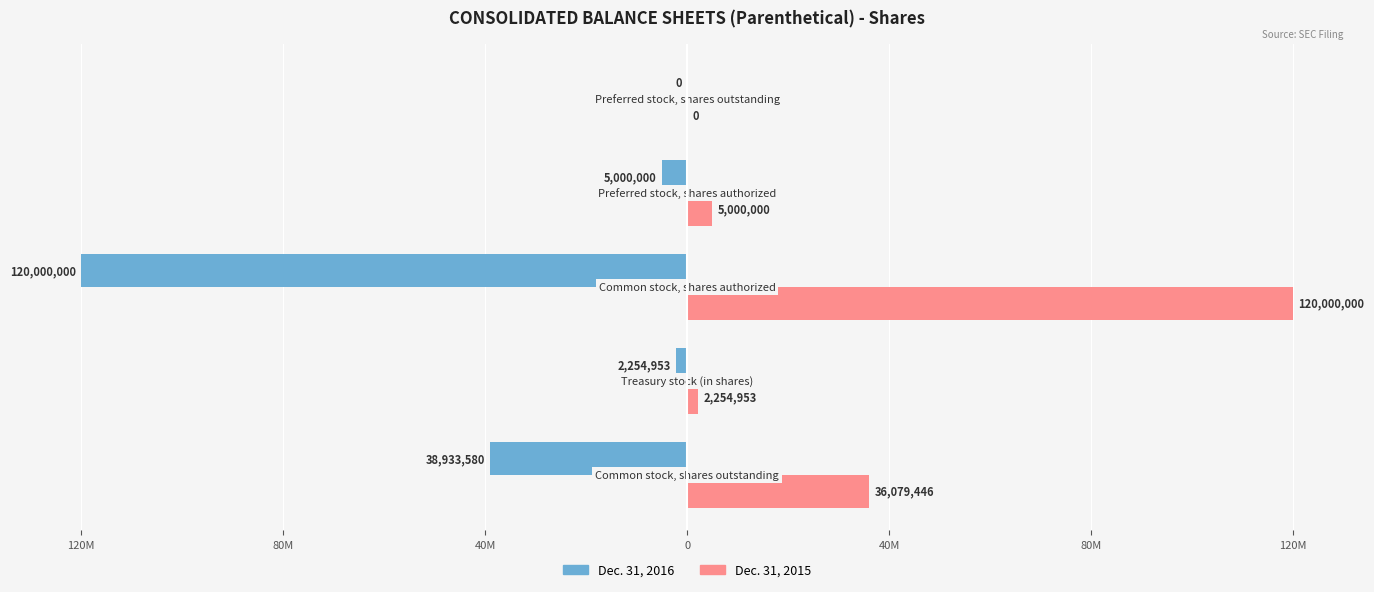

Reading left to right, transcribe all the data shown in this chart.

Dec. 31, 2016: -38933580	-2254953	-120000000	-5000000	0
Dec. 31, 2015: 36079446	2254953	120000000	5000000	0